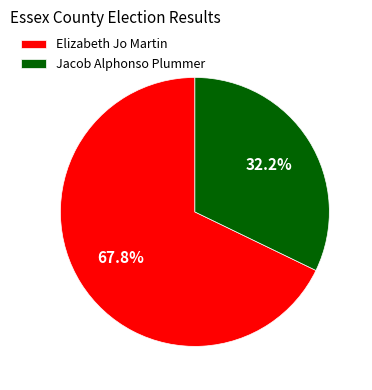

Is it true that Jacob Alphonso Plummer is 47% of the pie?

False